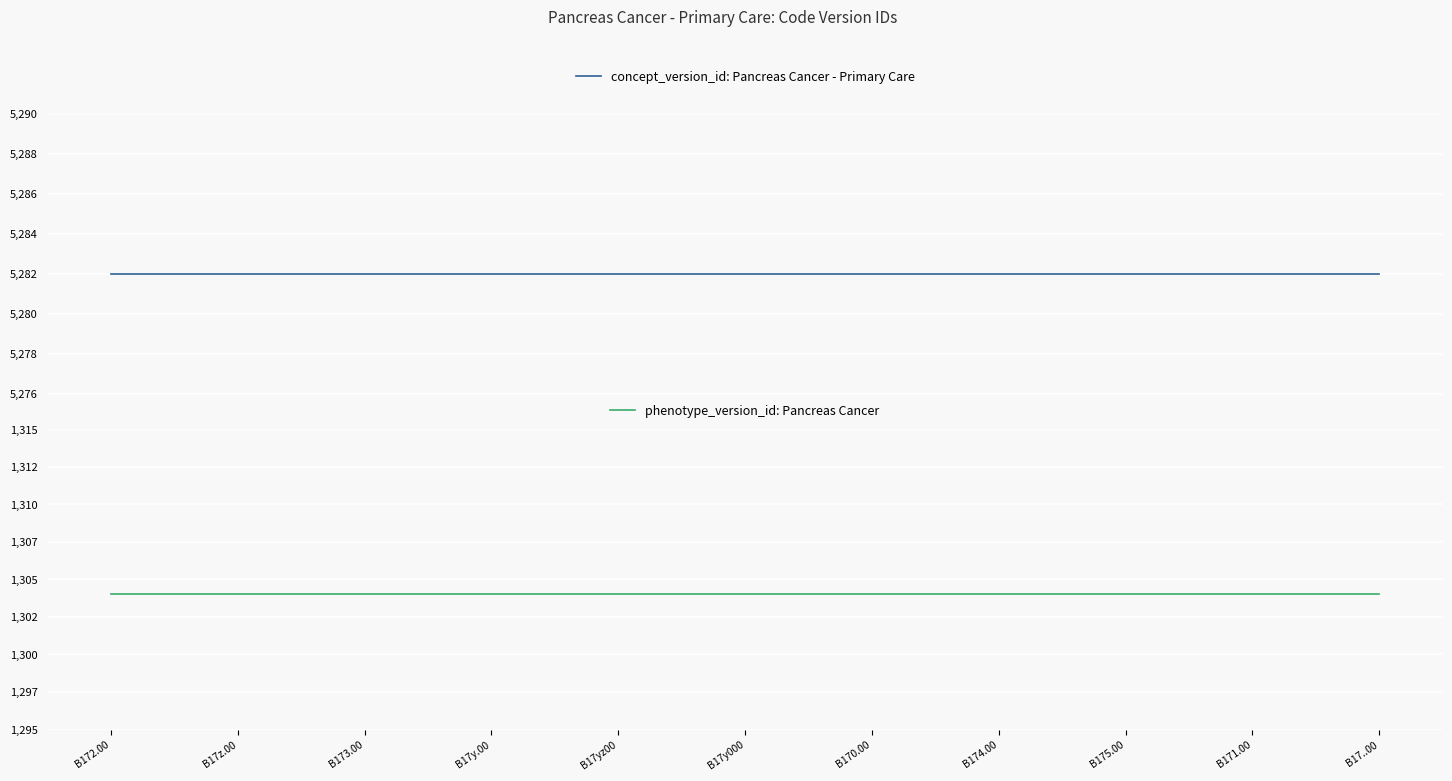

What value does the concept_version_id: Pancreas Cancer - Primary Care series have at B17y000?

5282